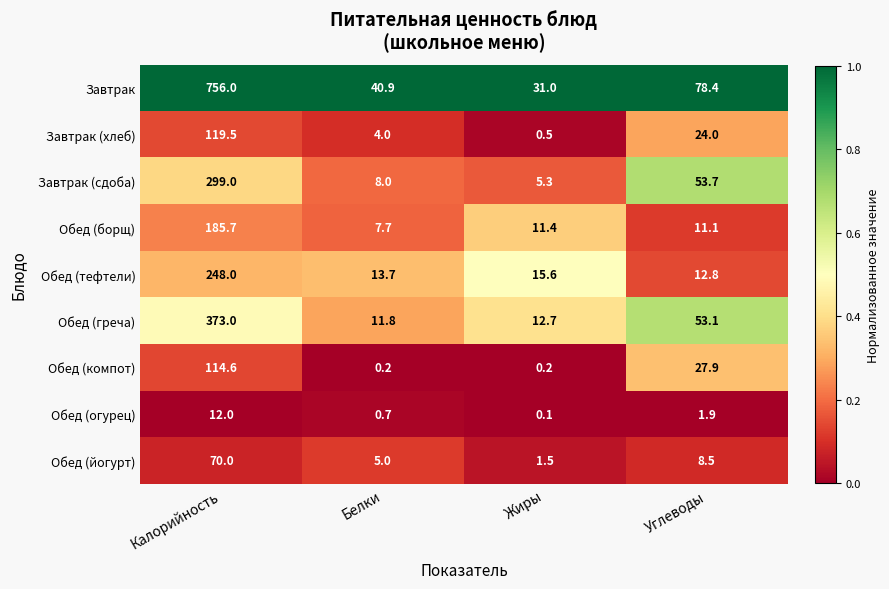

True or false: Обед (тефтели) has a value of 417.9 at Калорийность.

False